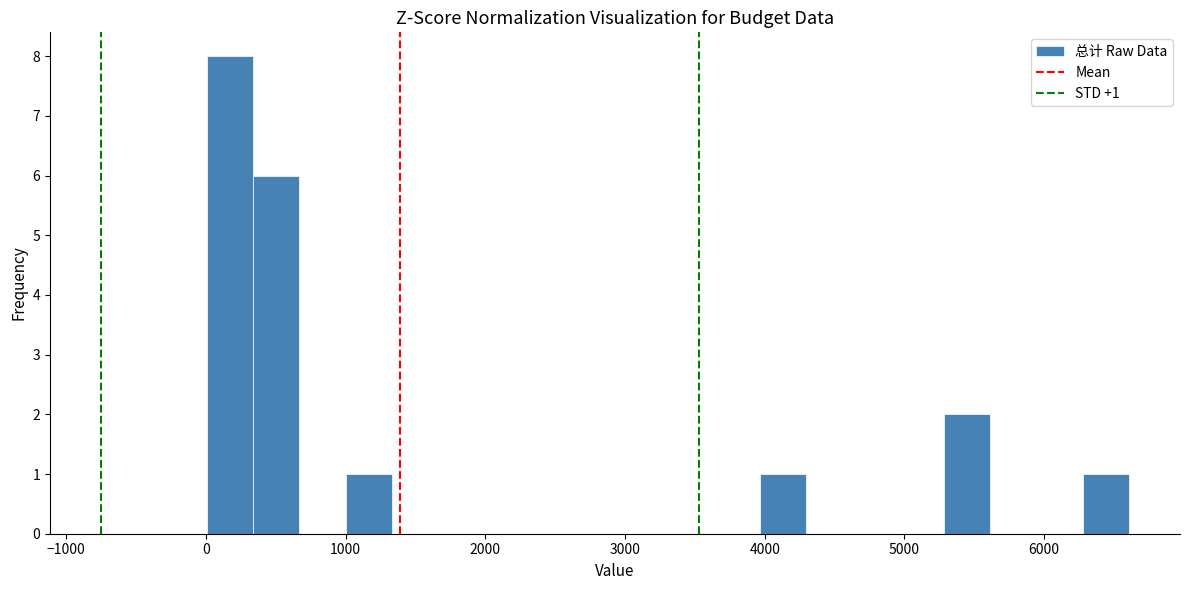

Read against the x-axis, roughly where is the centre of the tallest bar?

200